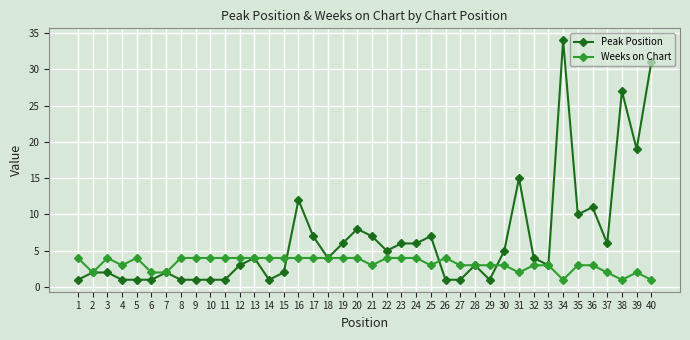

Does the chart have visible grid lines?

Yes